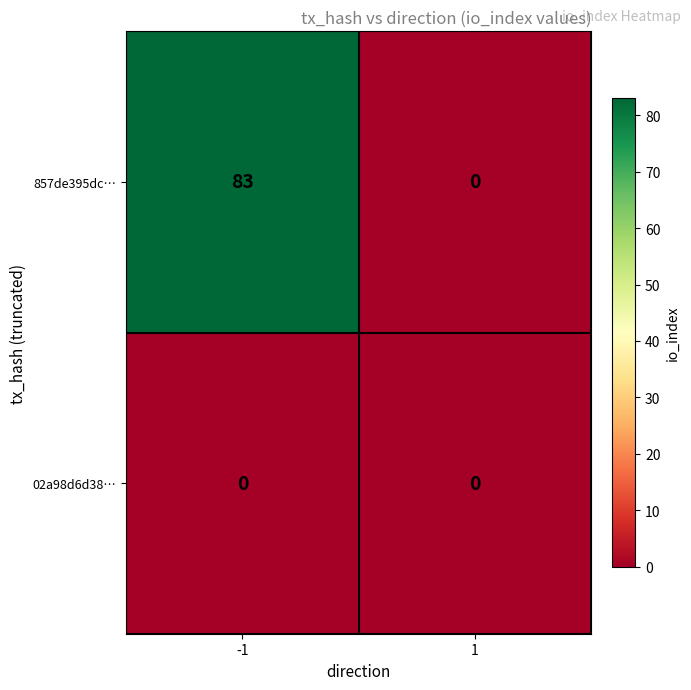

Reading left to right, what are all the values shown in this chart?

857de395dc…: -1=83	1=0
02a98d6d38…: -1=0	1=0